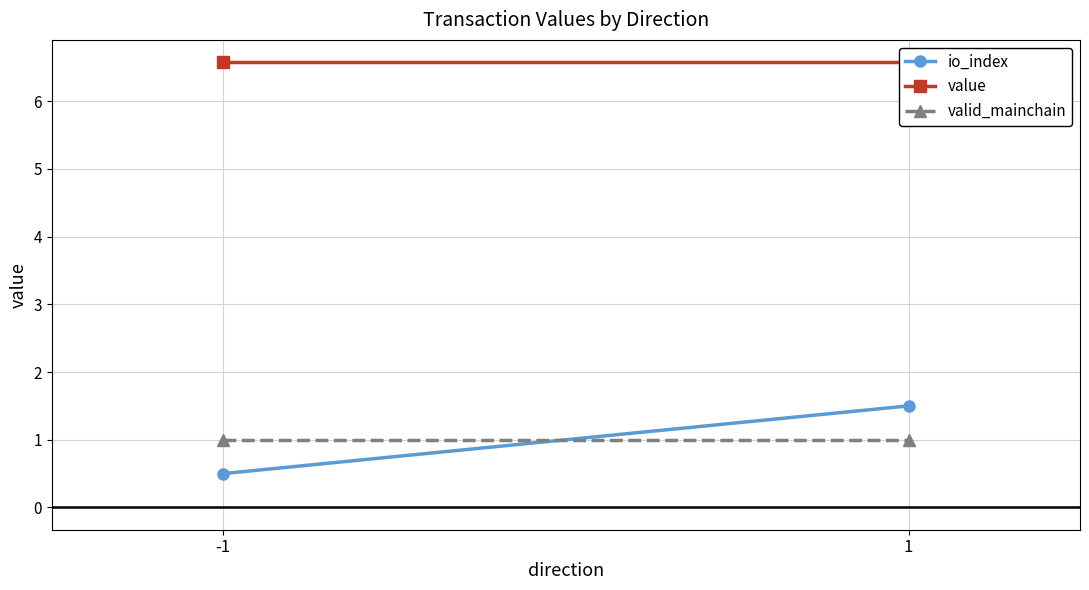

What is the value of the io_index point at the 1st from the left?

0.5